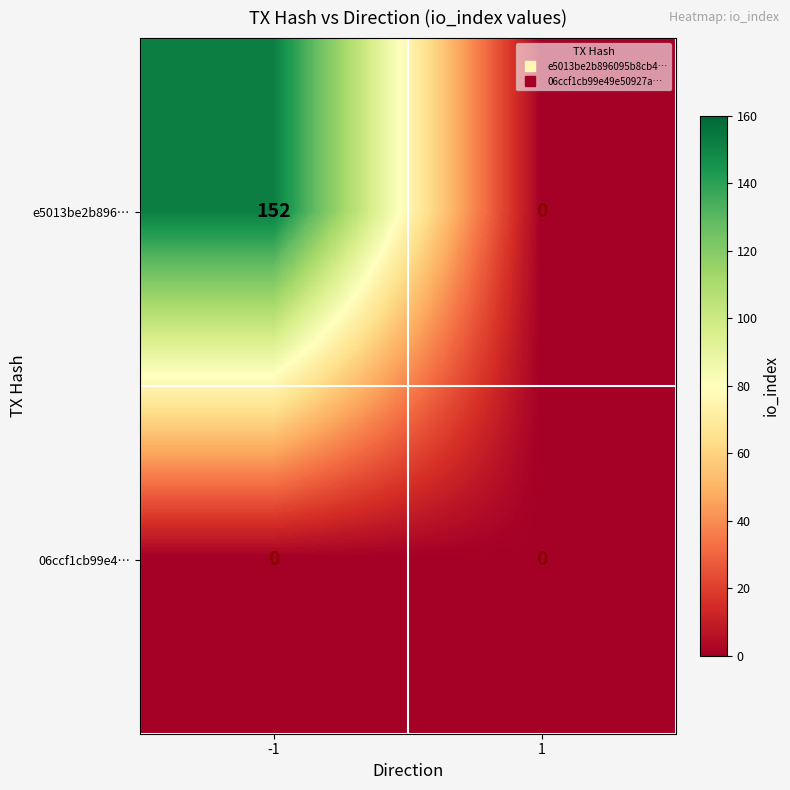

What is the difference between the maximum and minimum values in the e5013be2b896… series?

152